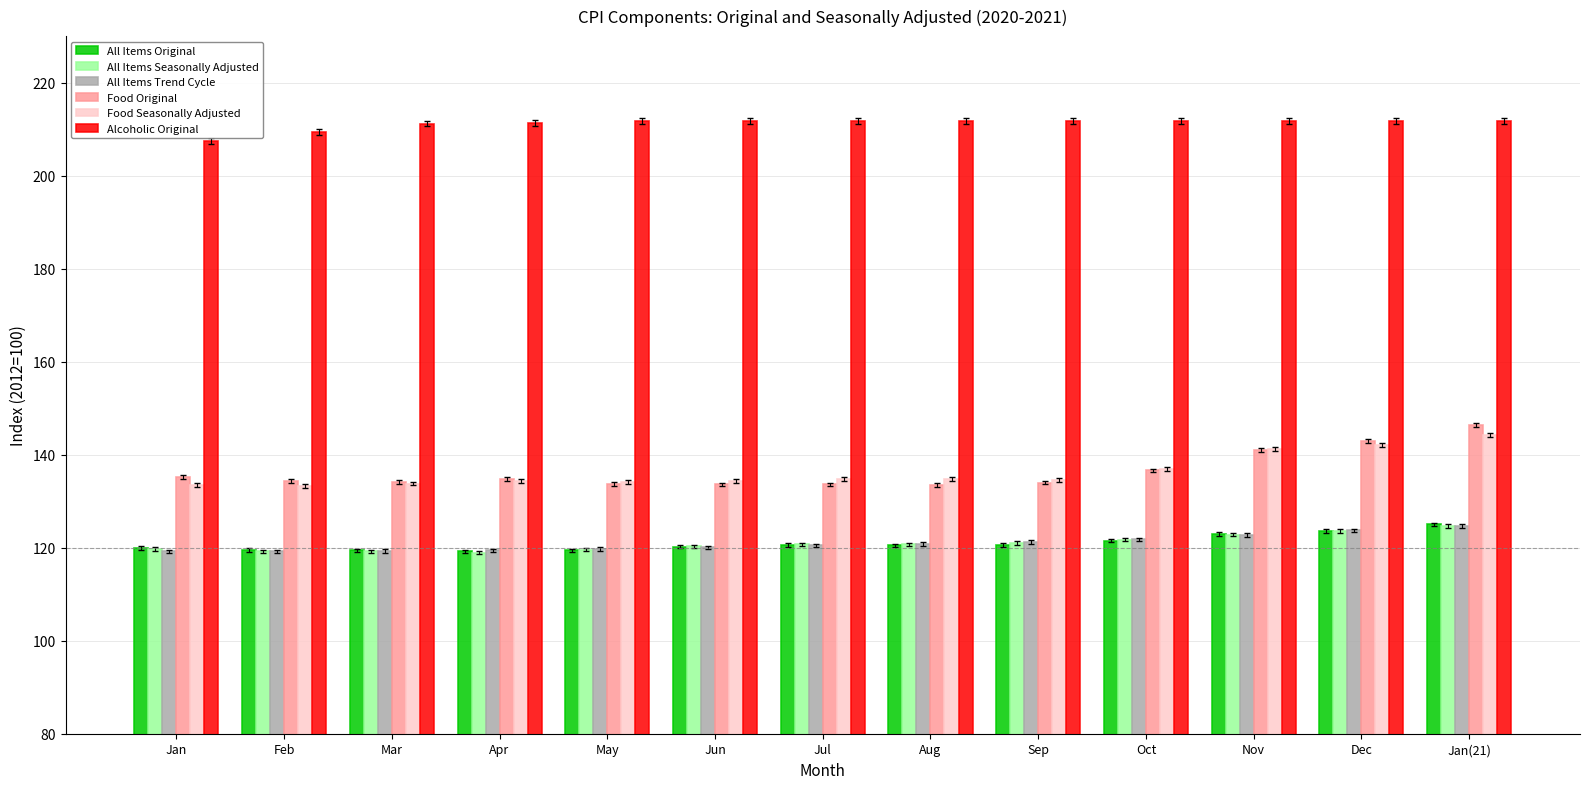

The Food Original series shows 134.4 at Feb. True or false?

True